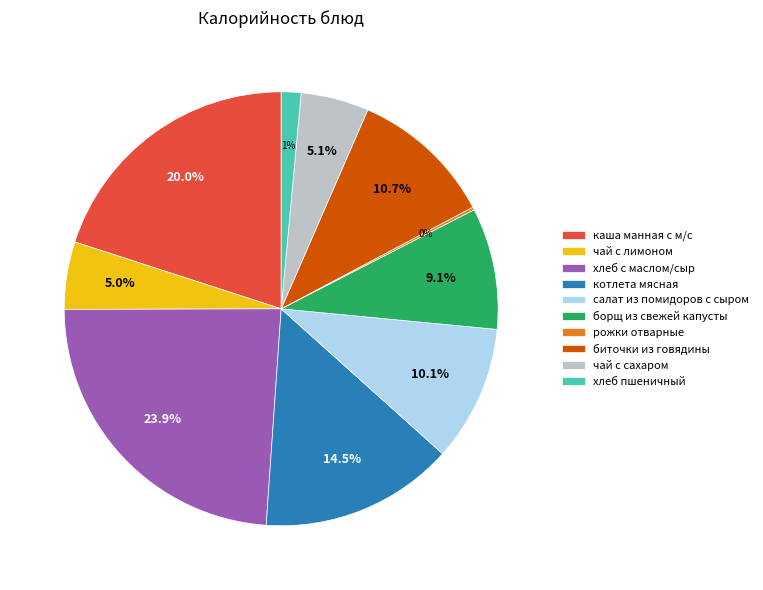

Which has a higher value, чай с сахаром or каша манная с м/с?

каша манная с м/с